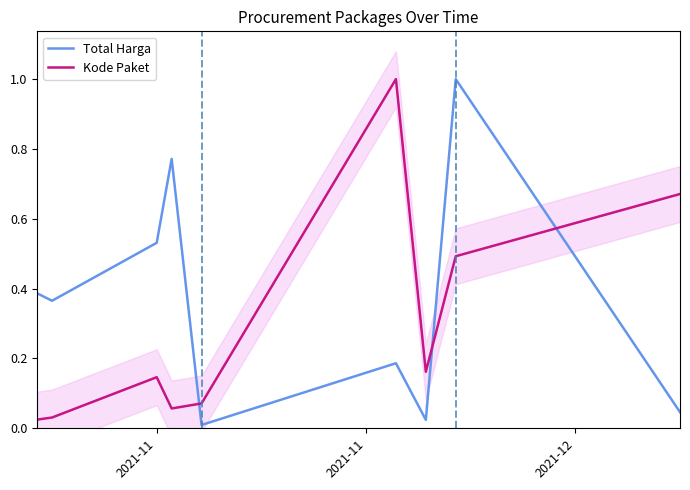

Is this an area chart (filled region under the line)?

No